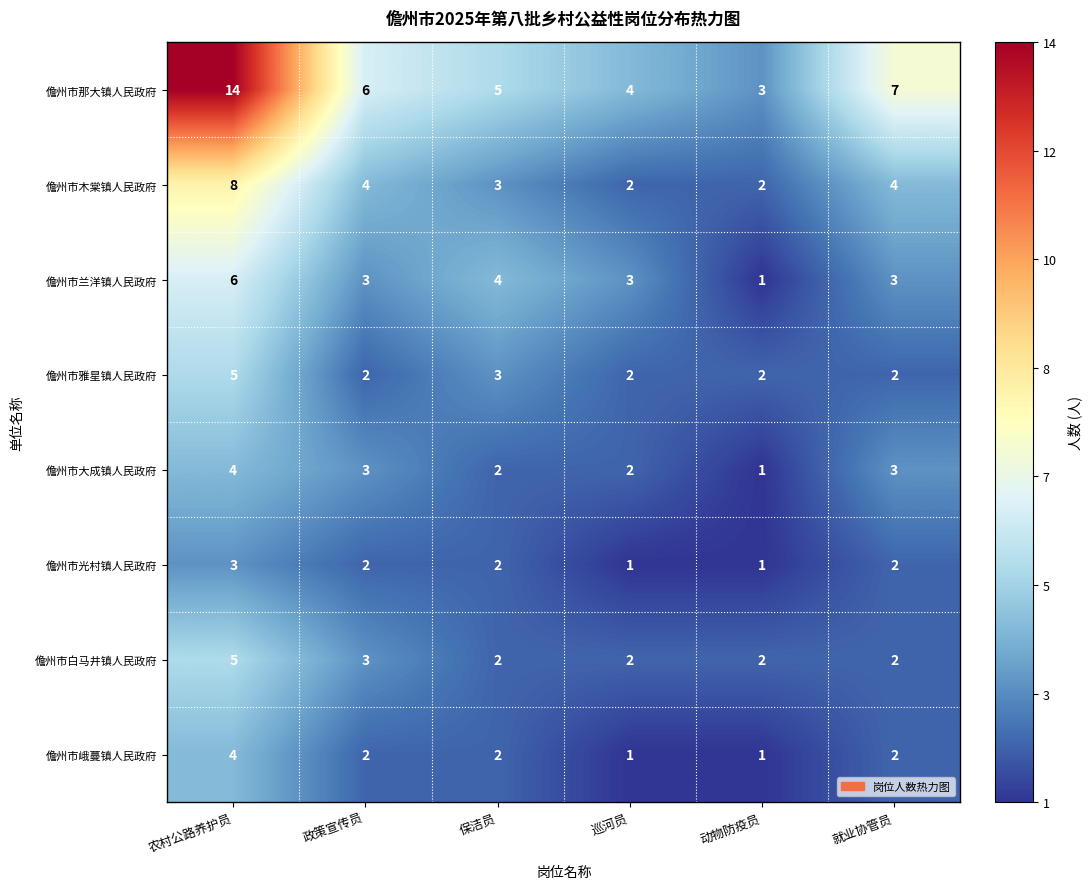

What is the sum of the 儋州市那大镇人民政府 values at 政策宣传员 and 动物防疫员?

9